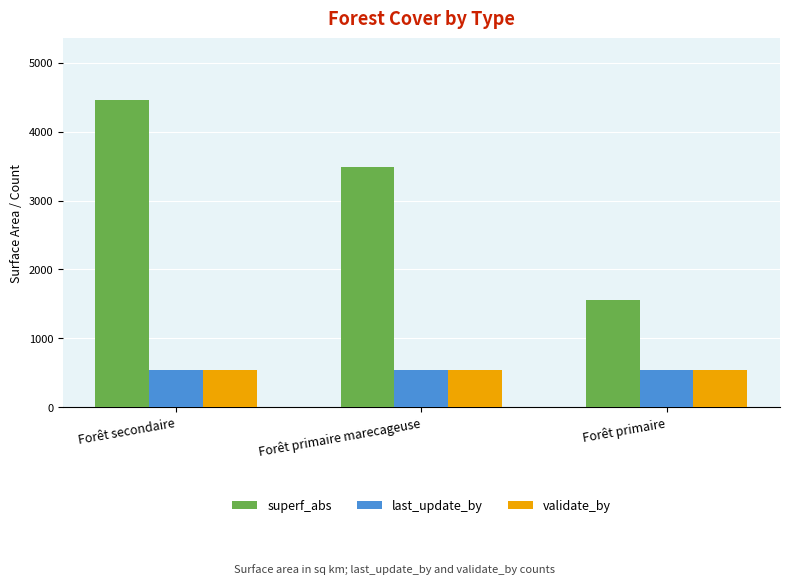

What is the average value of the last_update_by series?

540.0